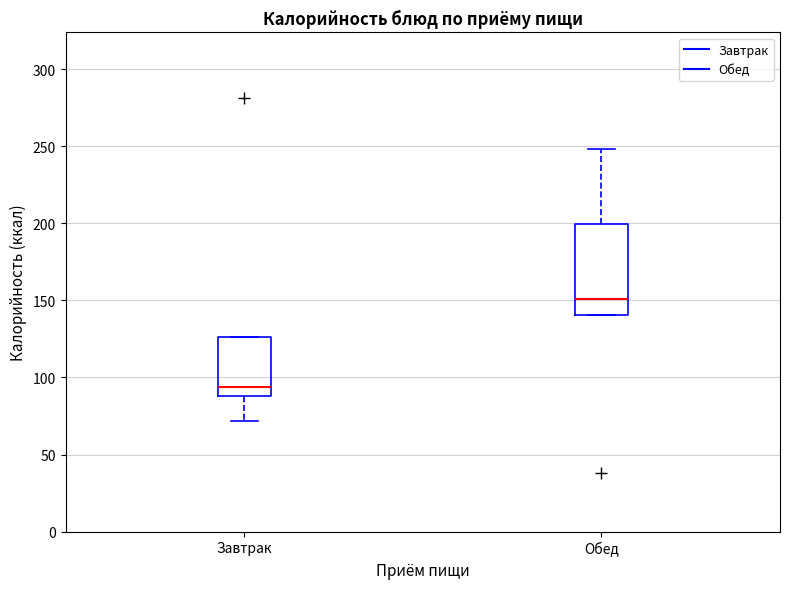

Reading left to right, read every box against the y-axis: the position of its median line, the range the box covers, and the ends of its whiskers. The values are not printed on the chart, so give them approximately, as read against the axis.

Завтрак: median 95, box 90 to 125, whiskers 70 to 125
Обед: median 150, box 140 to 200, whiskers 140 to 250